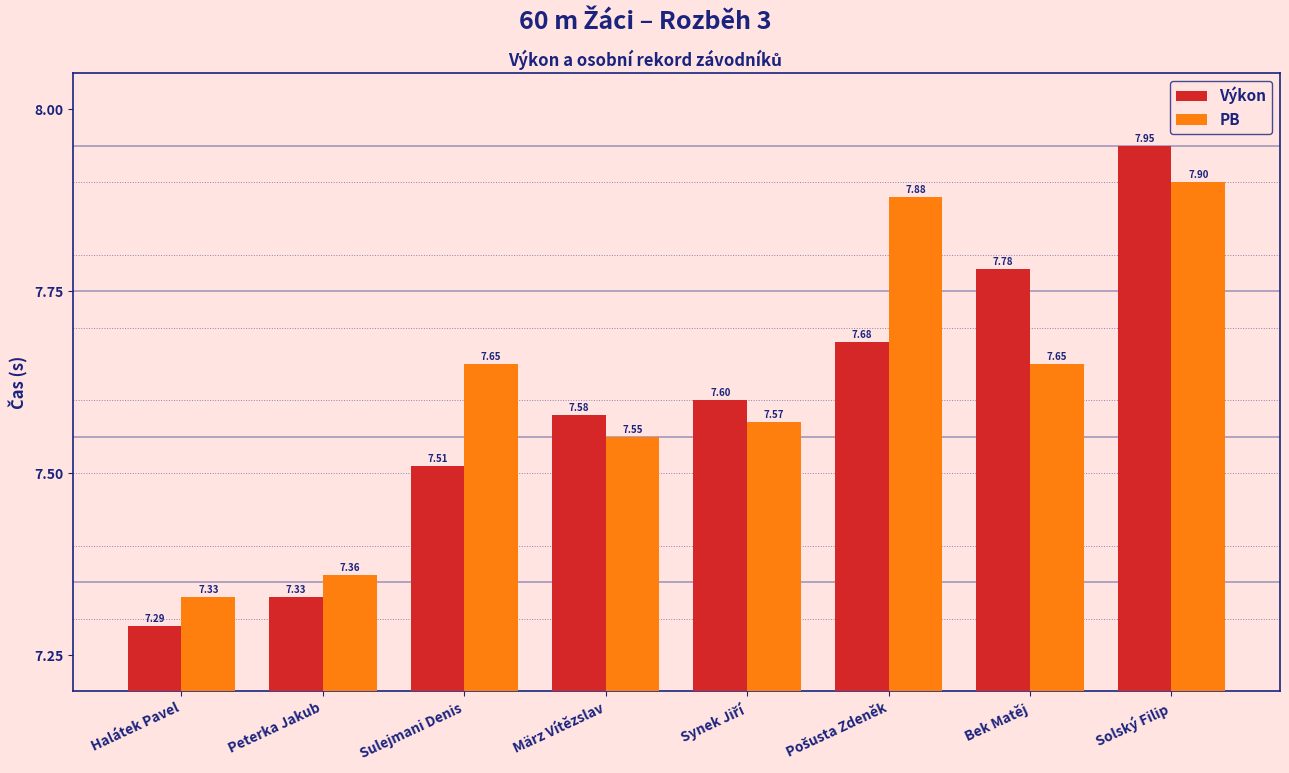

Which category has the highest value in the PB series?

Solský Filip